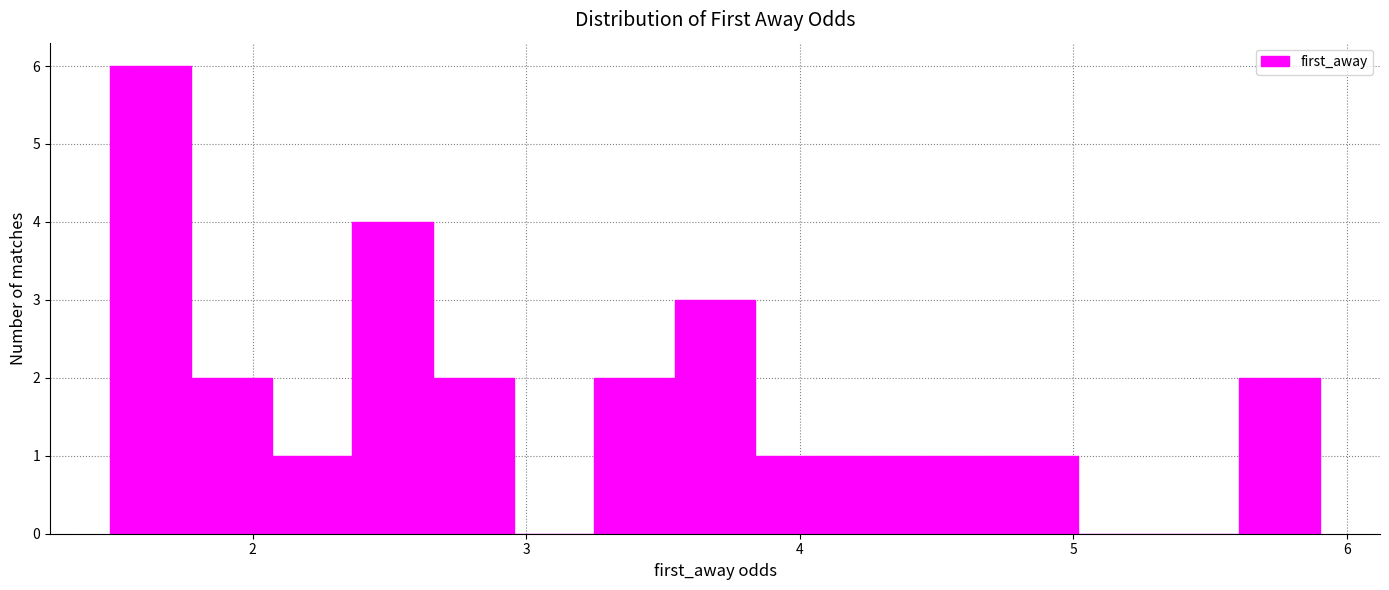

Around what value on the x-axis is the tallest bar? Give the approximate position of its centre, as read against the axis.

1.6